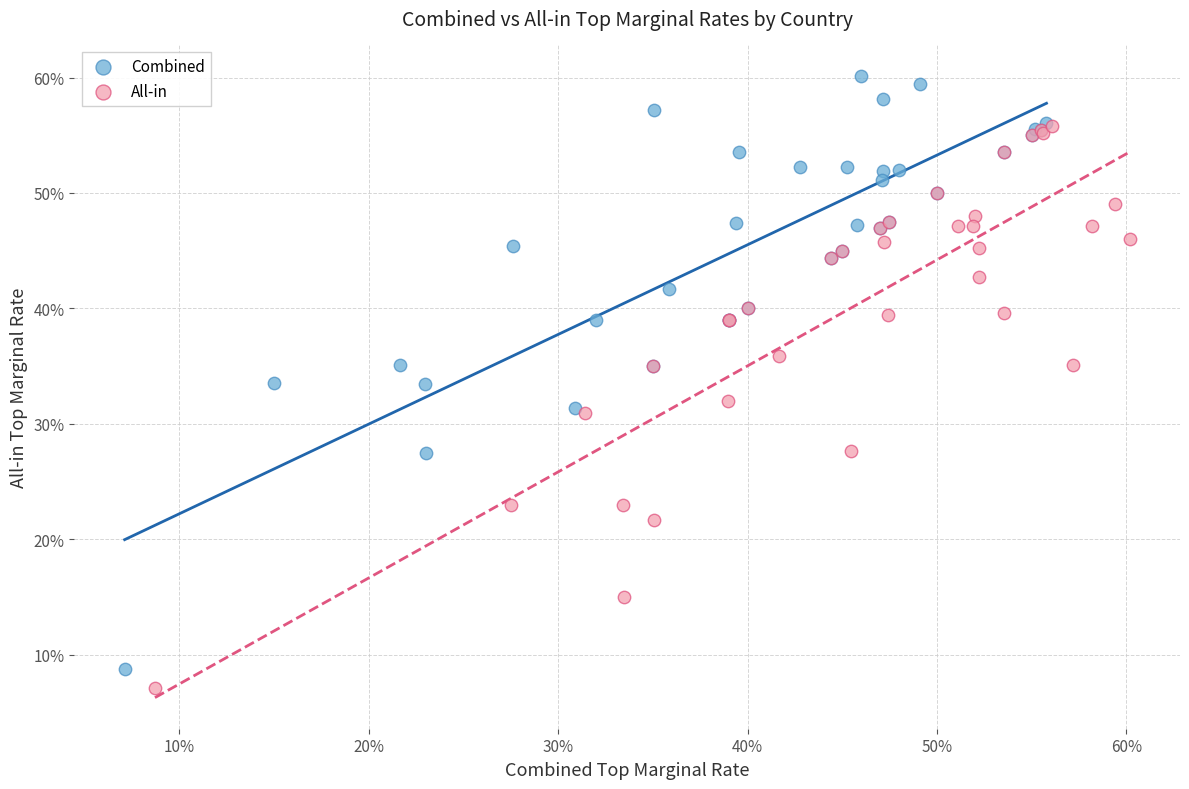

What are all the series names shown in the legend?

Combined, All-in